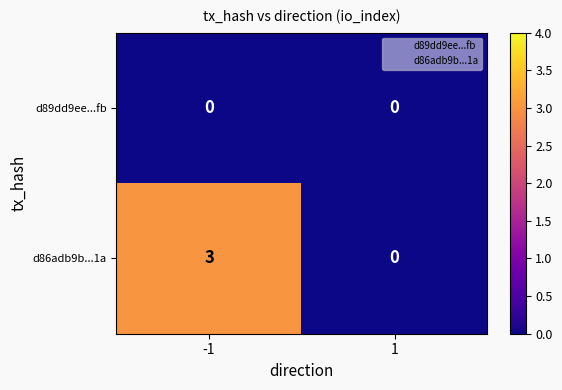

At which category is the sum across all series the highest?

-1